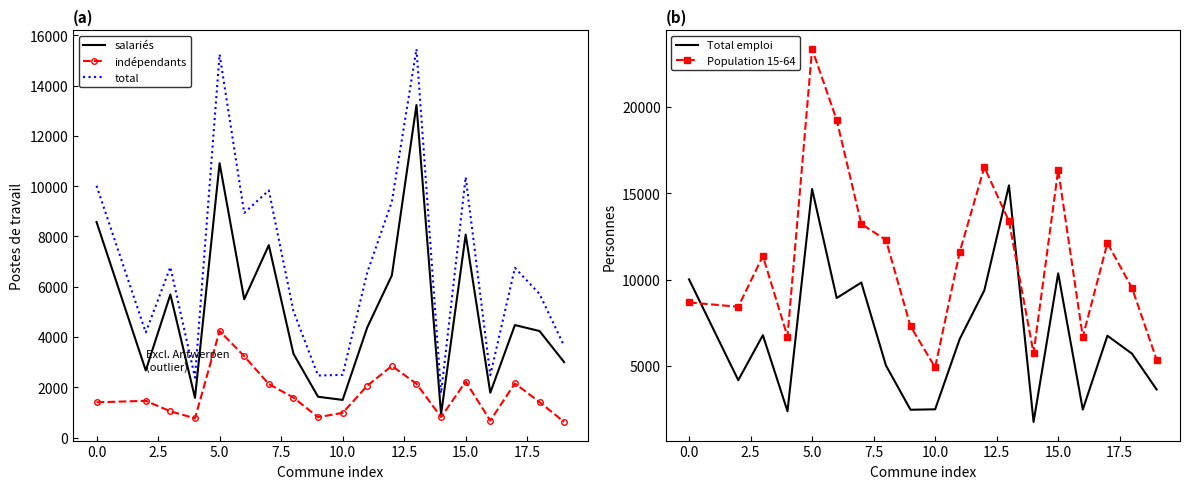

Is it true that salariés equals 13442.1 at 0.0?

False